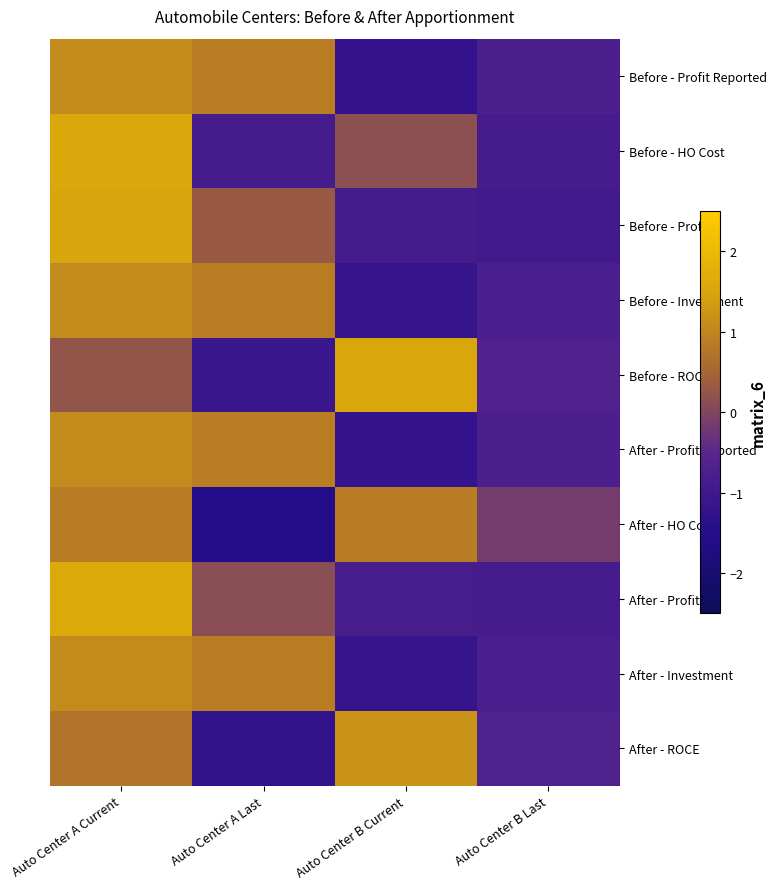

Which label corresponds to the largest value in the chart?

Auto Center A Current